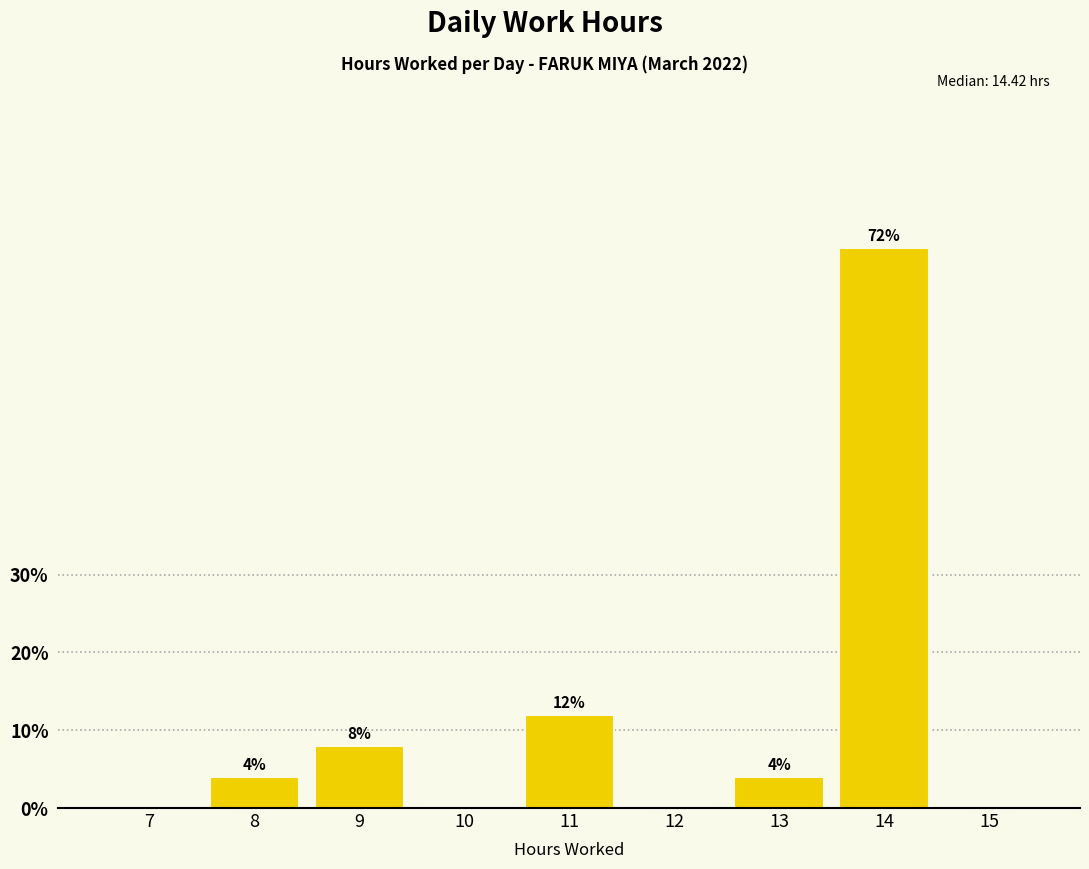

Reading left to right, transcribe all the data shown in this chart.

7=0	8=4	9=8	10=0	11=12	12=0	13=4	14=72	15=0